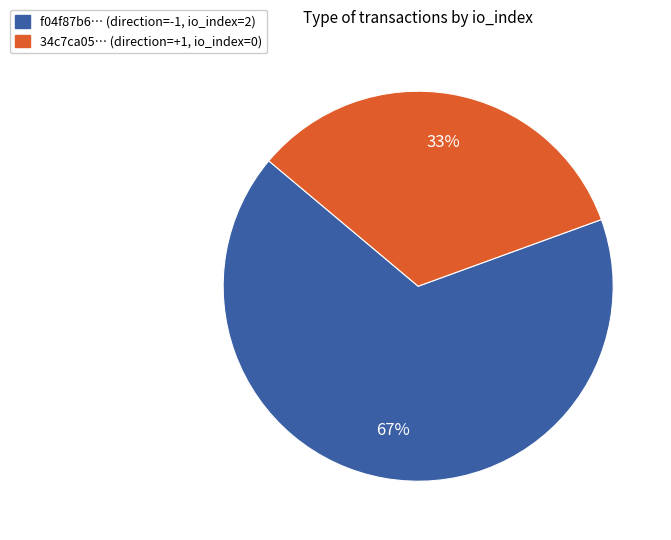

Does any single category account for the majority?

Yes